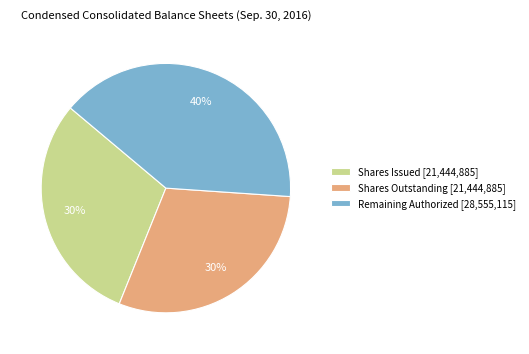

What is the largest slice in the pie chart?

Remaining Authorized [28,555,115]